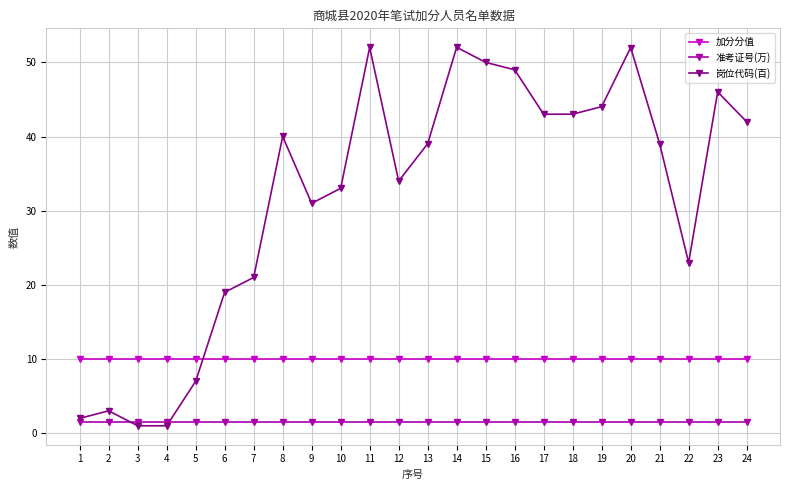

What is the smallest value displayed?

1.0